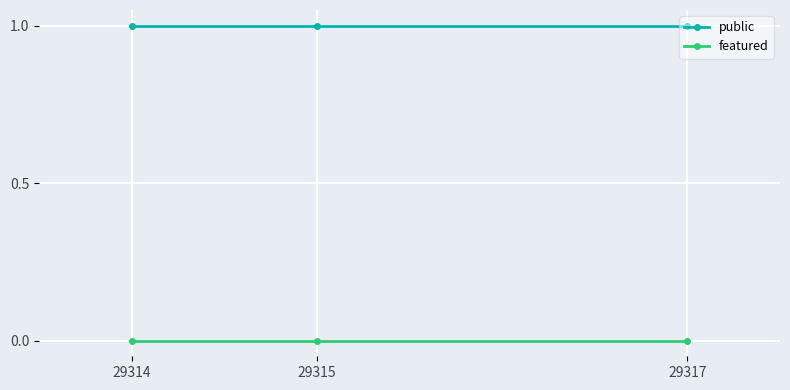

What are all the series names shown in the legend?

public, featured